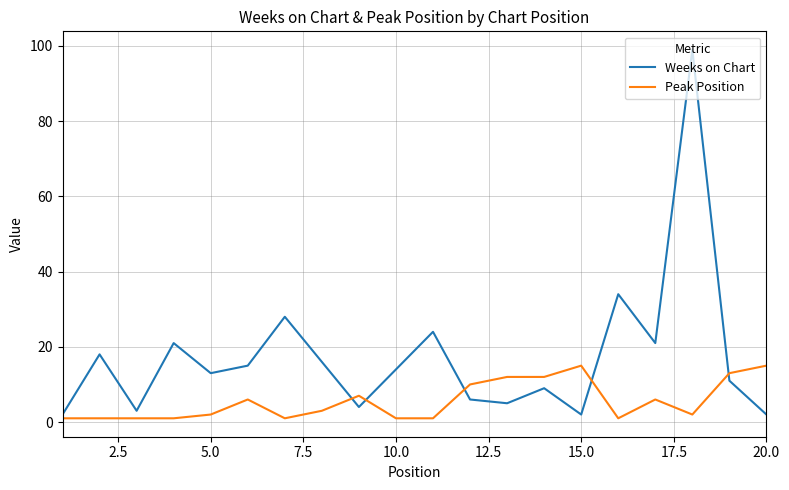

What is the smallest value displayed?

1